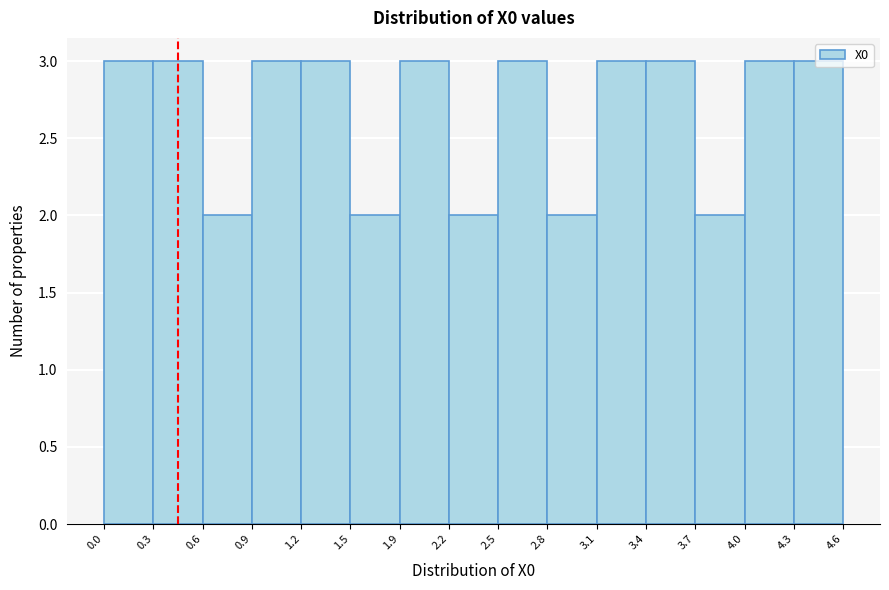

Reading left to right, list every bar in this chart as the range it spans on the x-axis followed by its height. The values are not printed on the chart, so give them approximately, as read against the axis.

0.0 to 0.3: 3
0.3 to 0.6: 3
0.6 to 0.9: 2
0.9 to 1.2: 3
1.2 to 1.5: 3
1.5 to 1.9: 2
1.9 to 2.2: 3
2.2 to 2.5: 2
2.5 to 2.8: 3
2.8 to 3.1: 2
3.1 to 3.4: 3
3.4 to 3.7: 3
3.7 to 4.0: 2
4.0 to 4.3: 3
4.3 to 4.6: 3